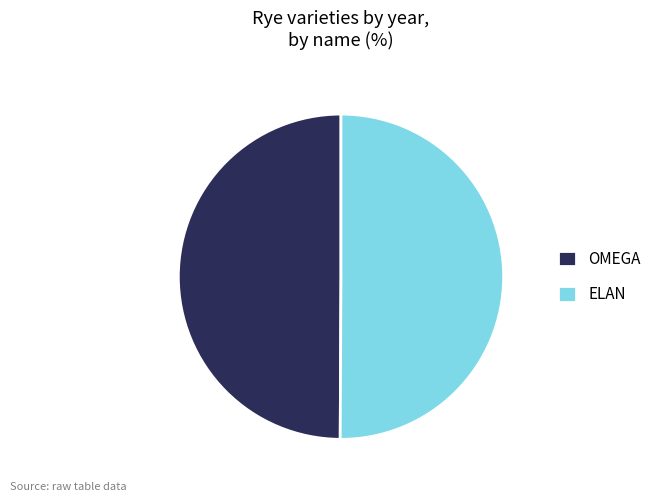

Count the number of slices in the pie.

2